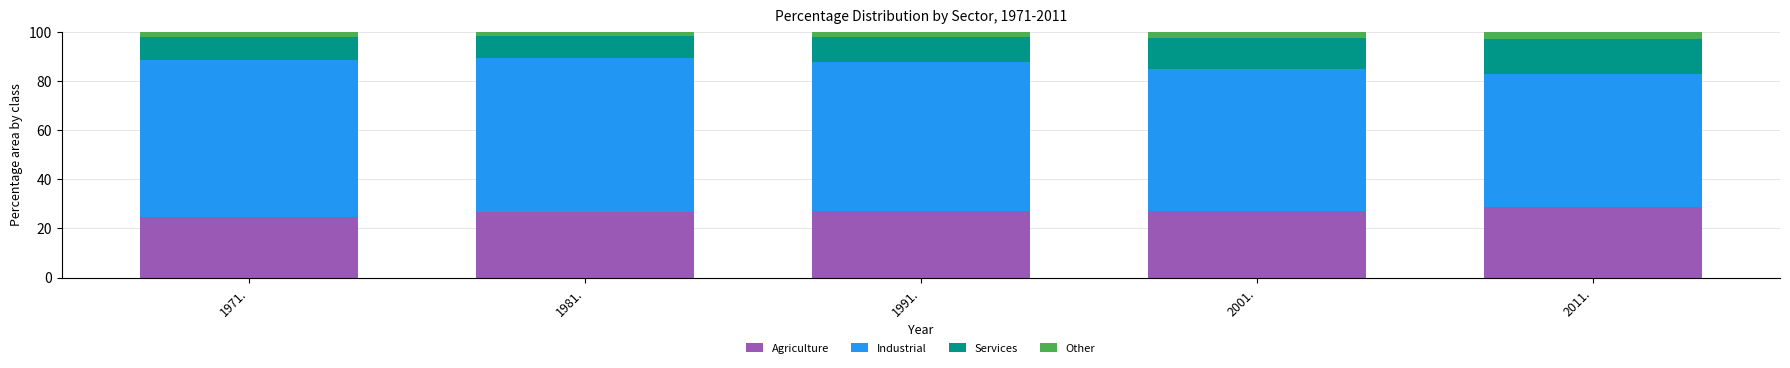

What are all the series names shown in the legend?

Agriculture, Industrial, Services, Other